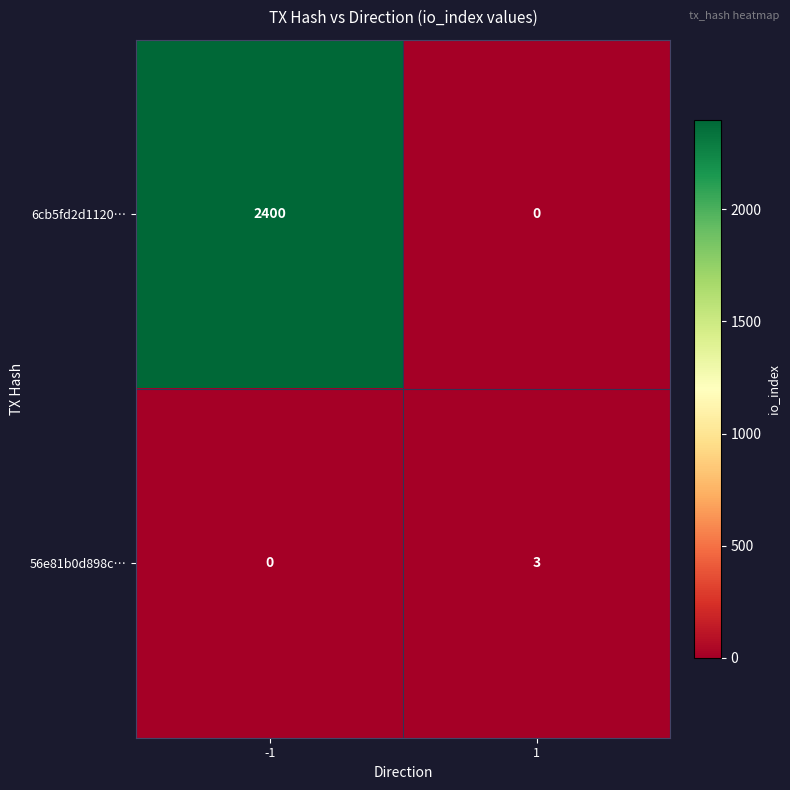

What is the average value of the 6cb5fd2d1120… series?

1200